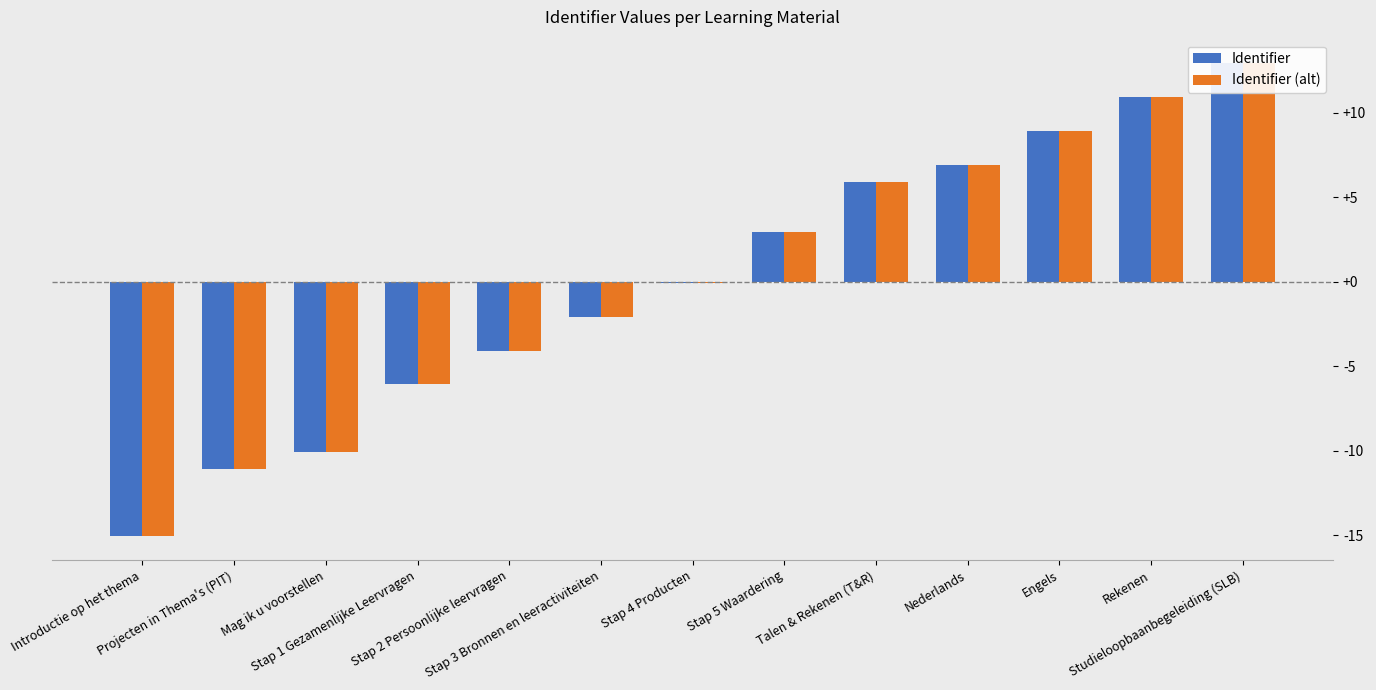

What is the label of the 9th bar from the right?

Stap 2 Persoonlijke leervragen